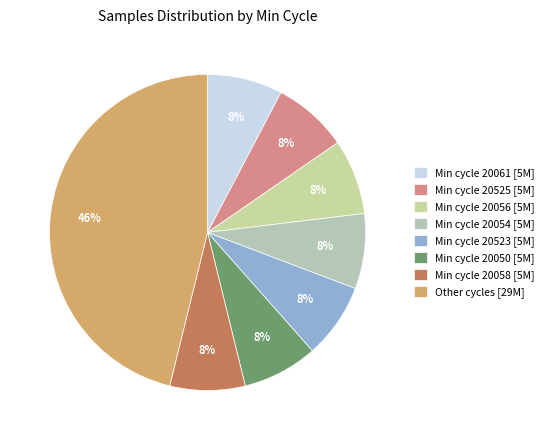

How many segments does this pie chart have?

8